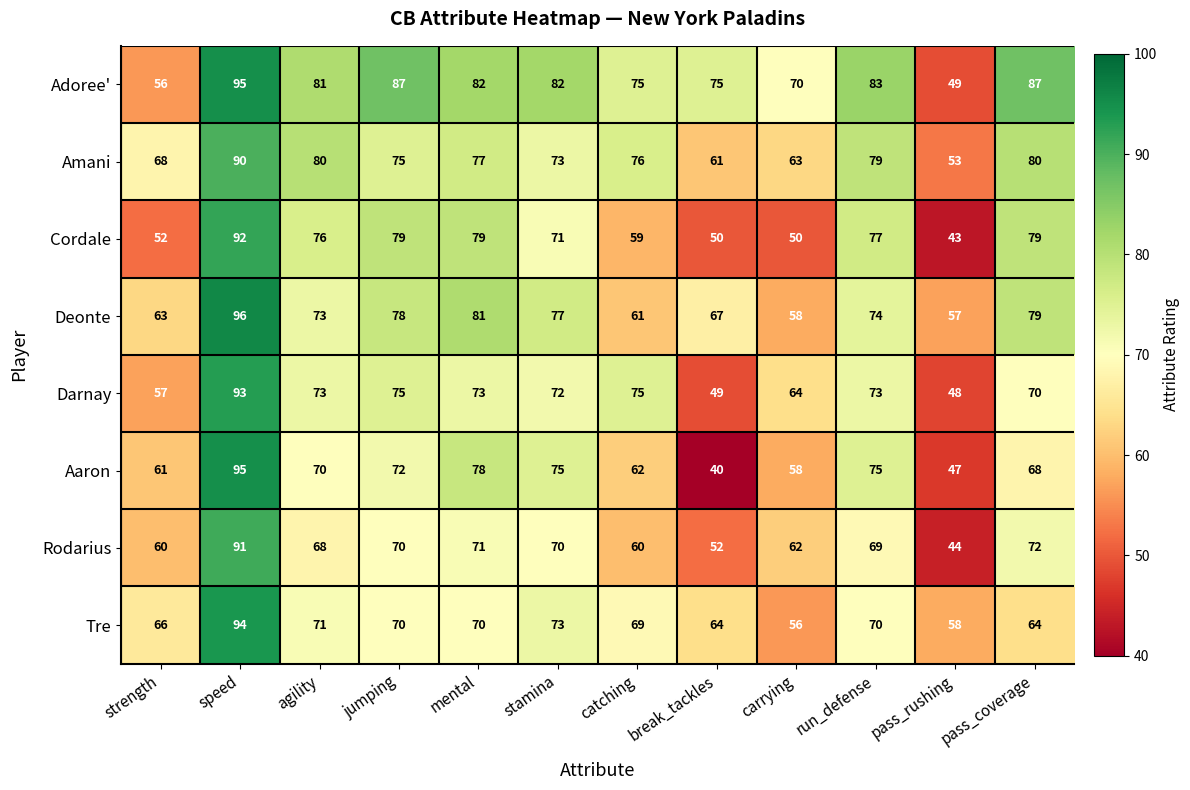

At strength, list the series in order from largest to smallest.

Amani, Tre, Deonte, Aaron, Rodarius, Darnay, Adoree', Cordale